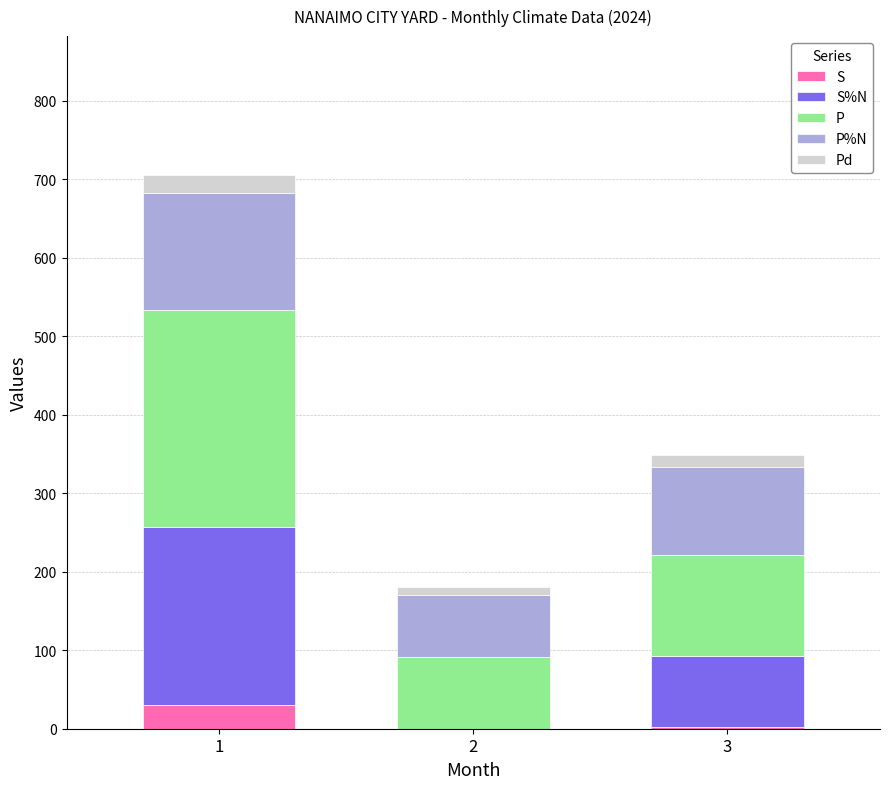

What is the total value across all series at 1?

706.0